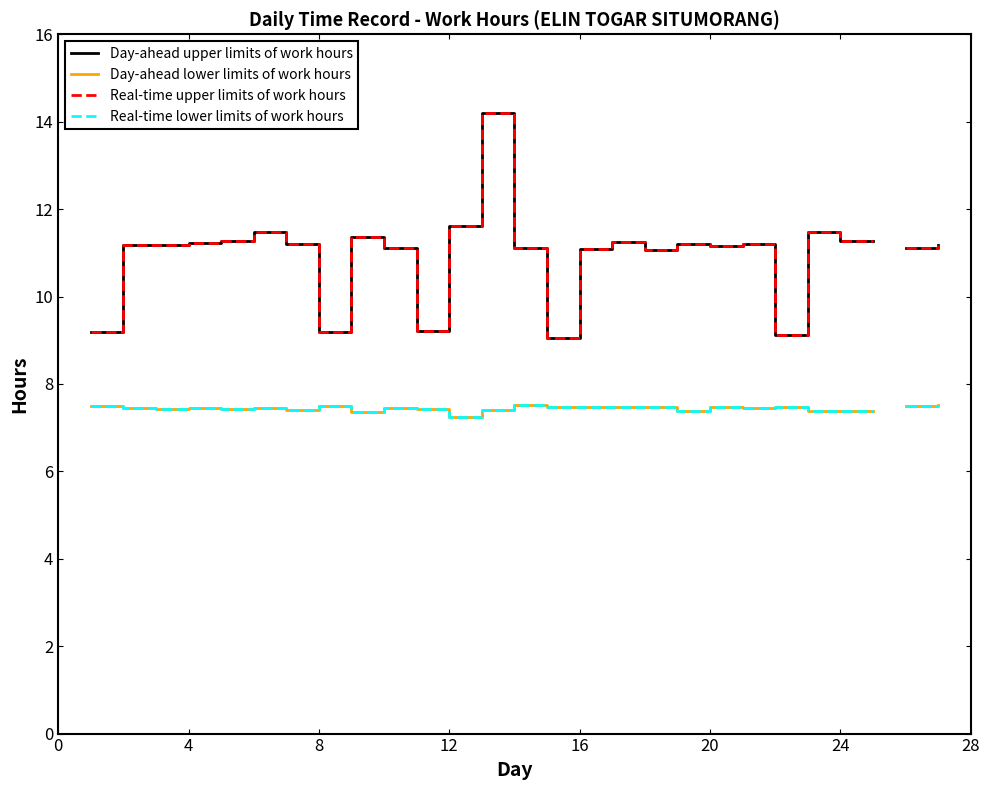

How many interior local valleys does the Day-ahead lower limits of work hours series have?

9